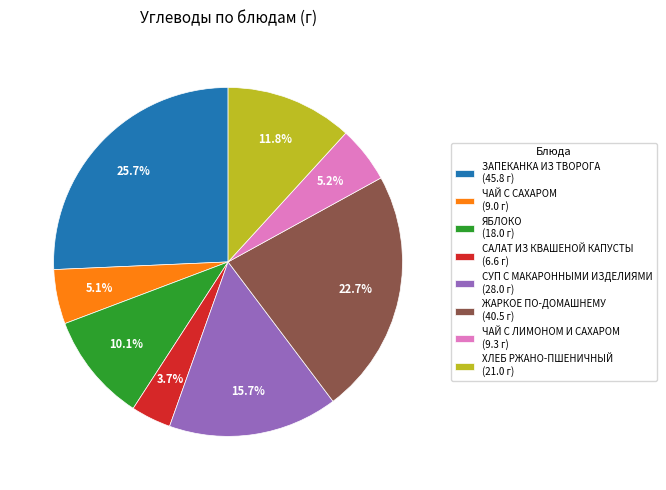

Approximately how many times larger is the value at ХЛЕБ РЖАНО-ПШЕНИЧНЫЙ (21.0 г) compared to САЛАТ ИЗ КВАШЕНОЙ КАПУСТЫ (6.6 г)?

3.2